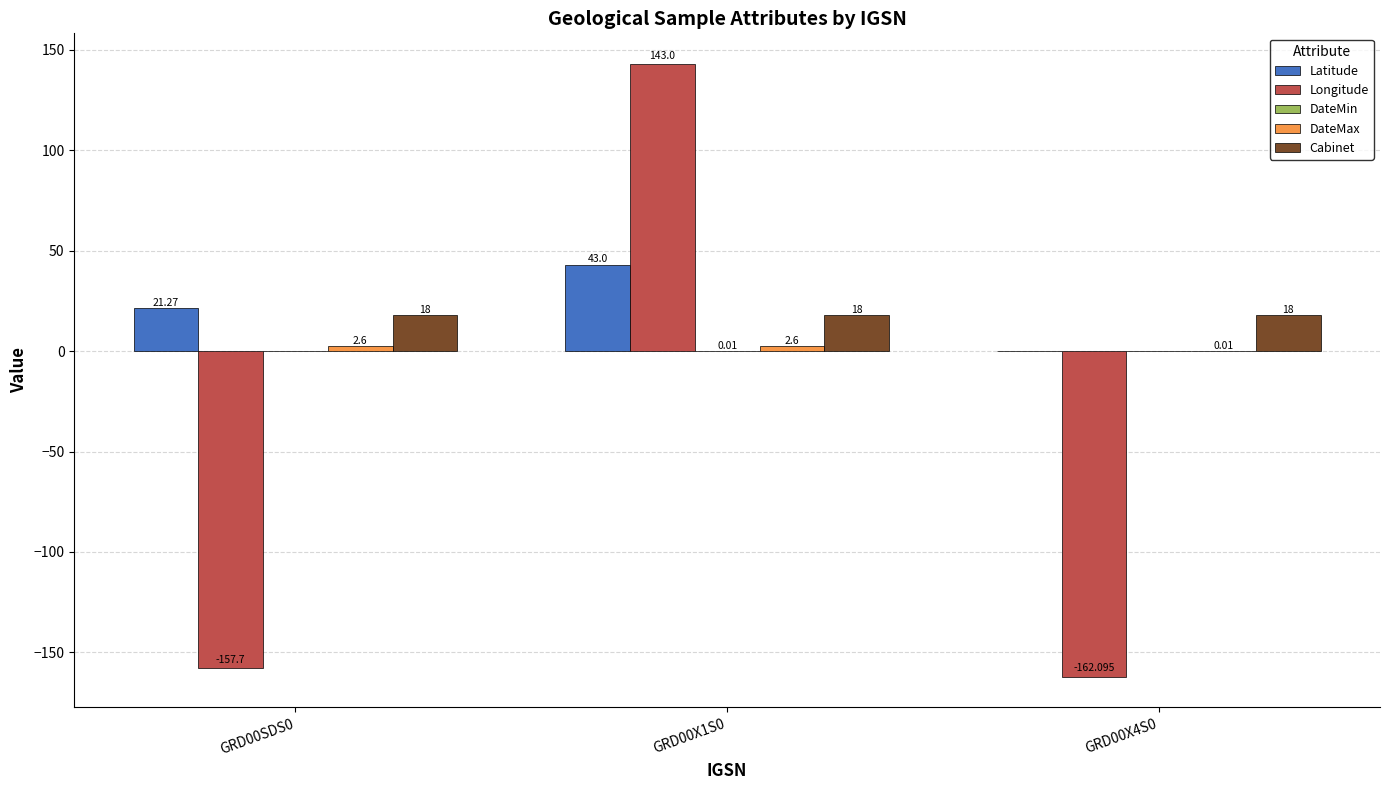

Which series has the largest total across all categories?

Latitude